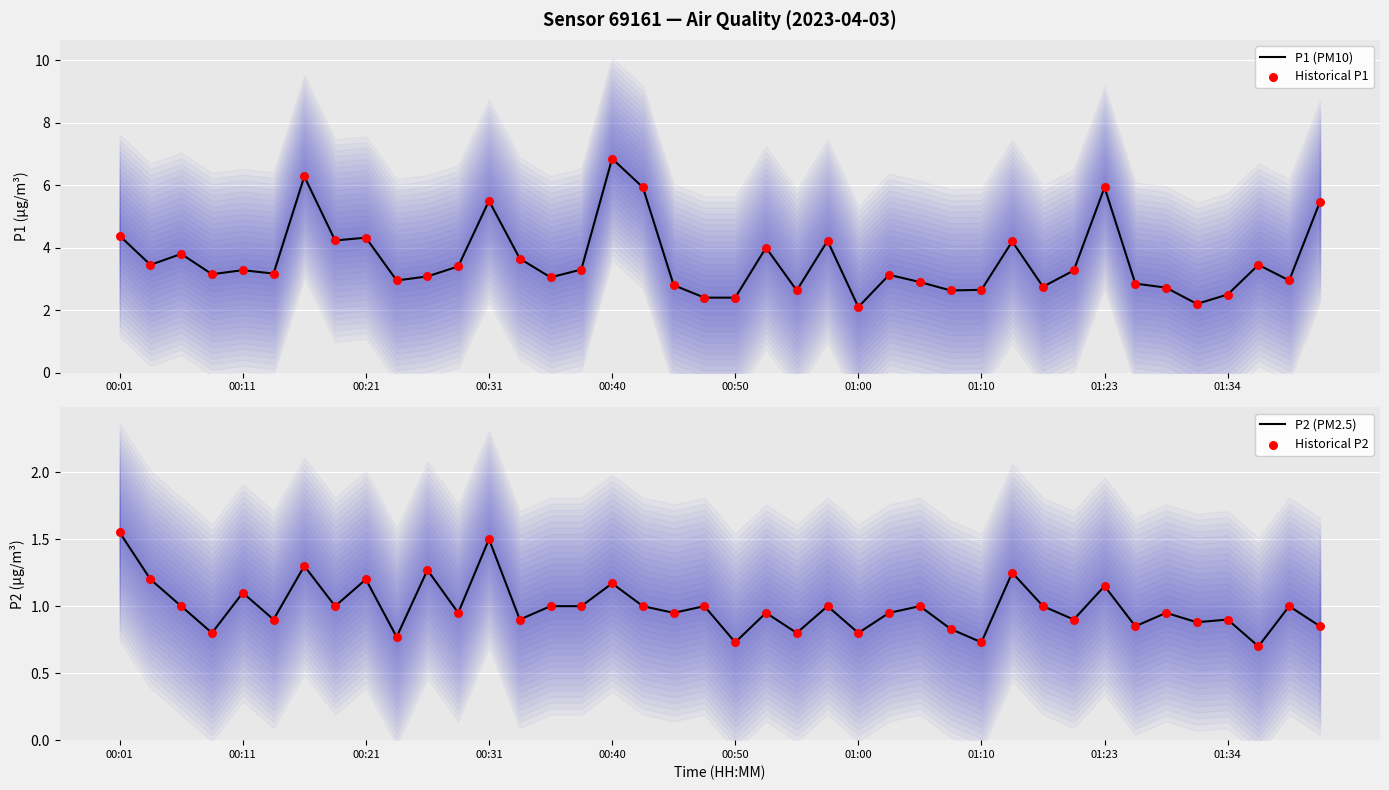

At which category is the sum across all series the highest?

00:40